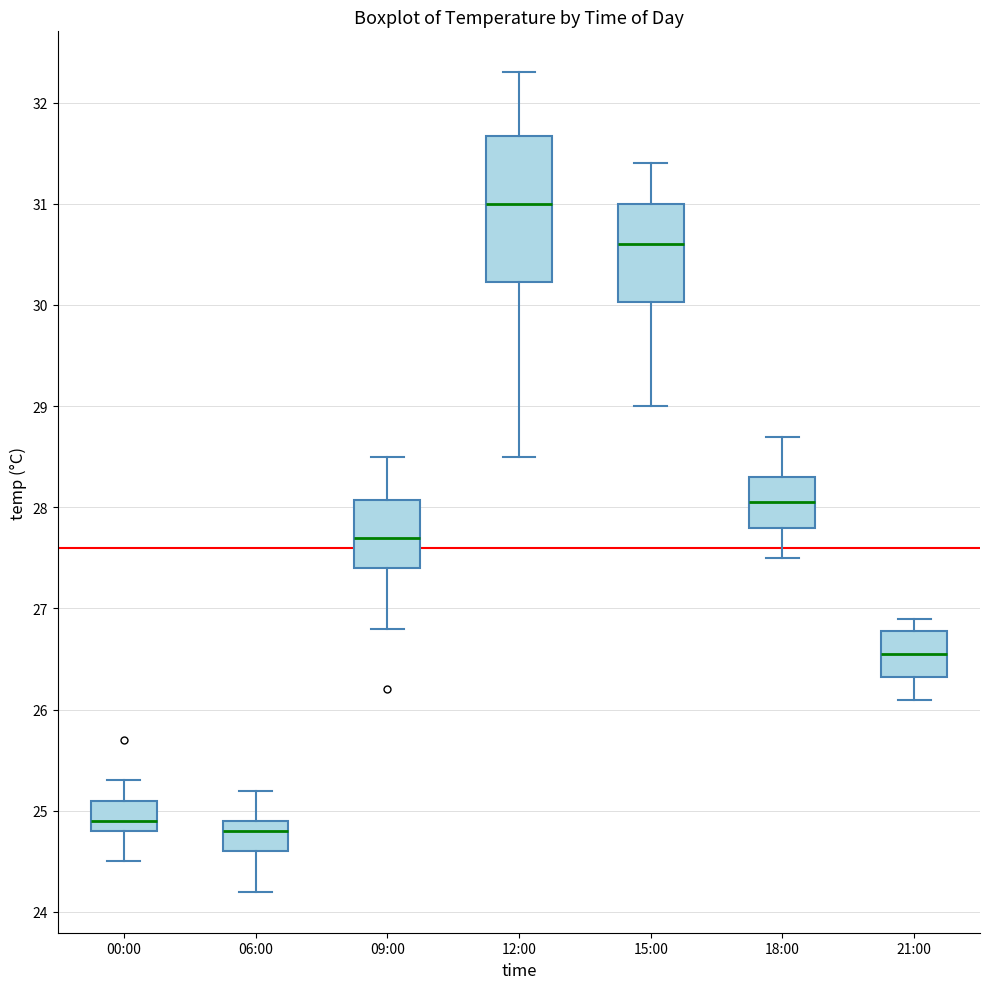

Which box has the highest median line?

12:00